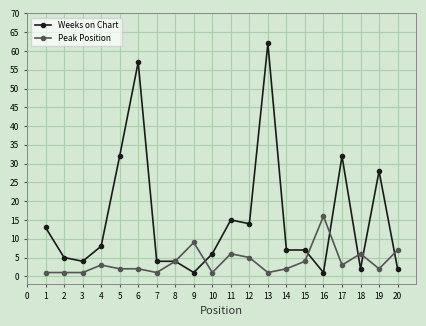

Between 12 and 18, which series saw the biggest shift?

Weeks on Chart